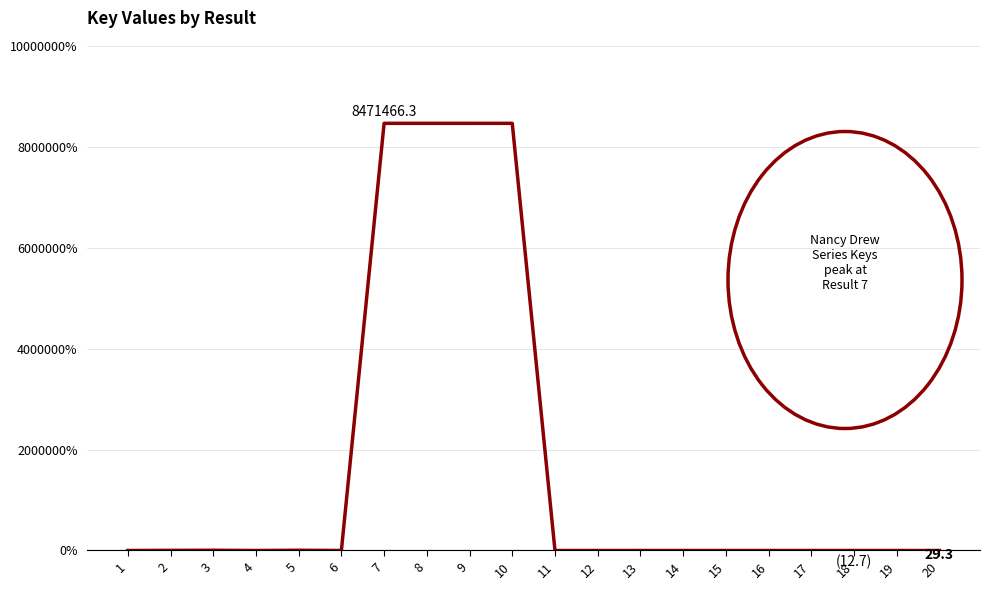

Is it true that the value at 7 is 2408389.9?

False